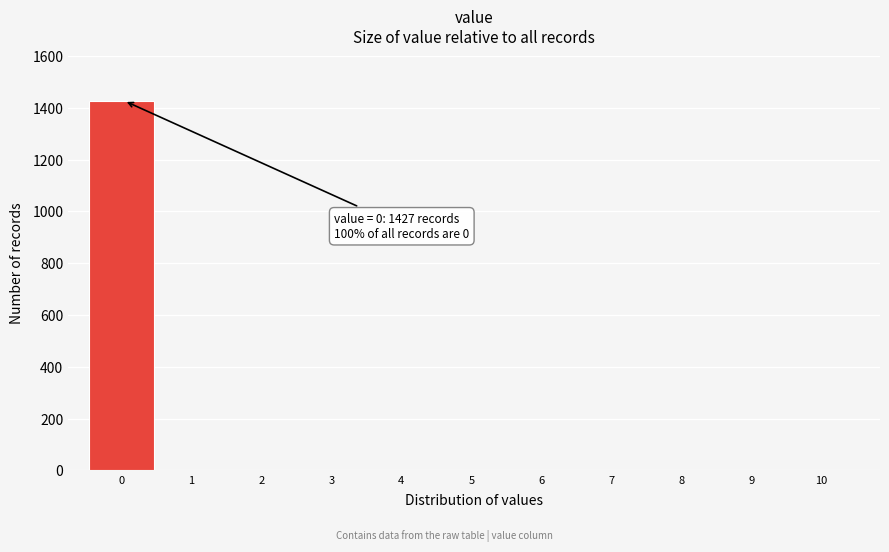

Reading right to left, transcribe all the data shown in this chart.

10=0	9=0	8=0	7=0	6=0	5=0	4=0	3=0	2=0	1=0	0=1427